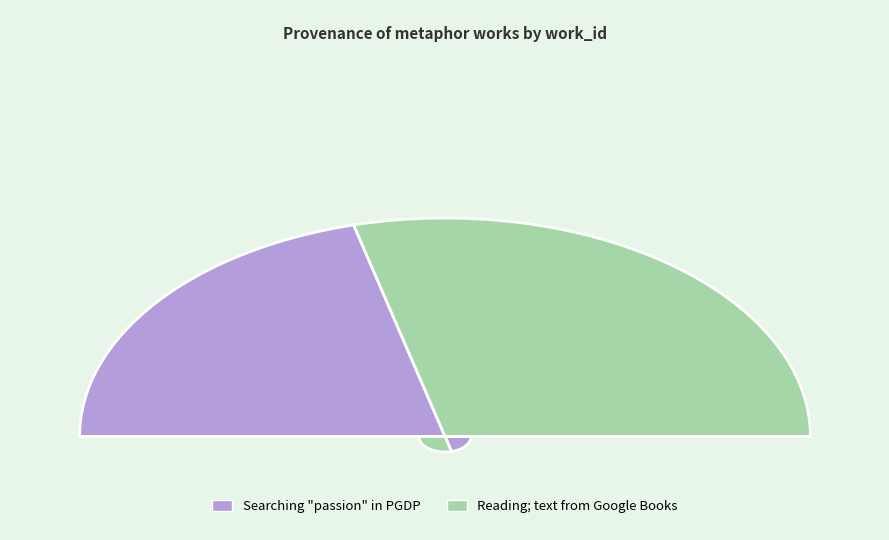

Is it true that Reading; text from Google Books is 58% of the pie?

True